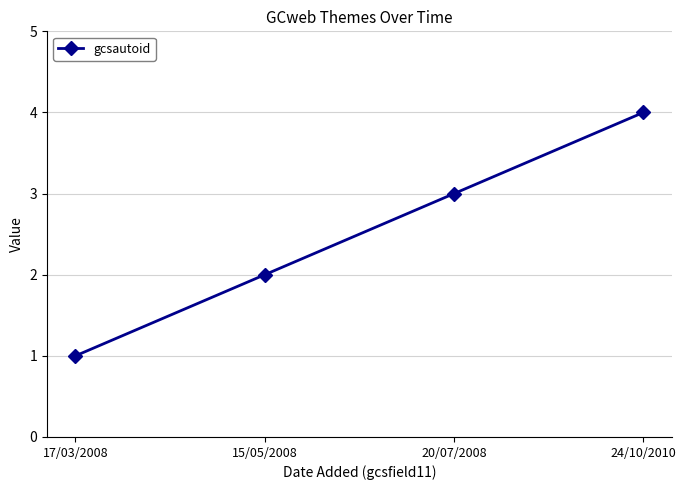

What is the smallest value displayed?

1